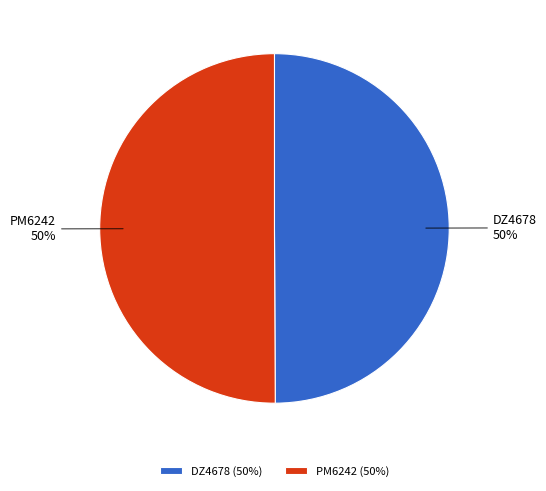

The DZ4678 slice represents 50% of the pie. True or false?

True